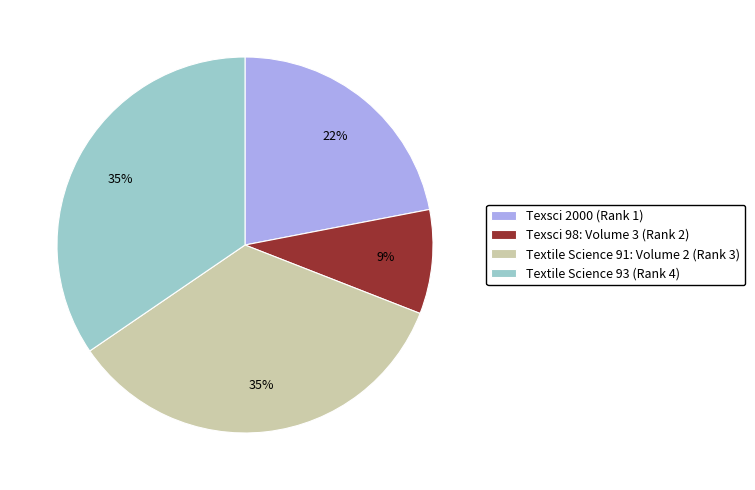

To the nearest percent, what percentage of the pie is Textile Science 93 (Rank 4)?

35%